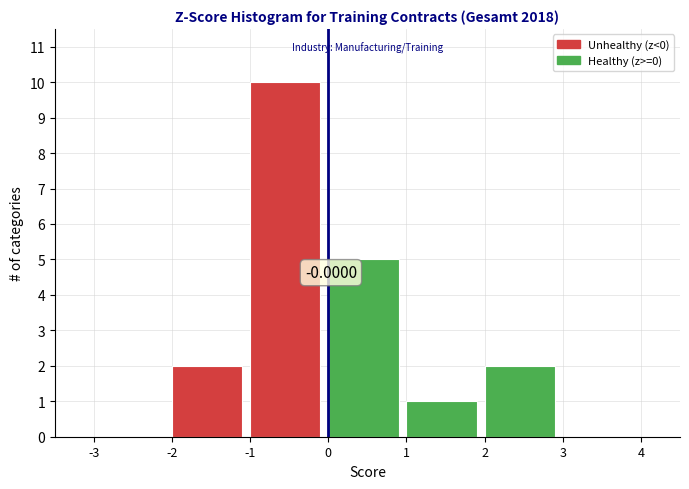

Over which range of the x-axis is the bar tallest?

-1 to 0